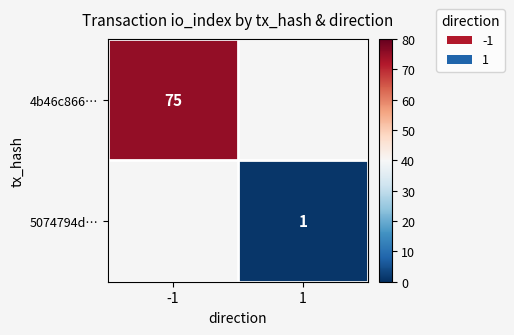

How many categories are shown in the chart?

2